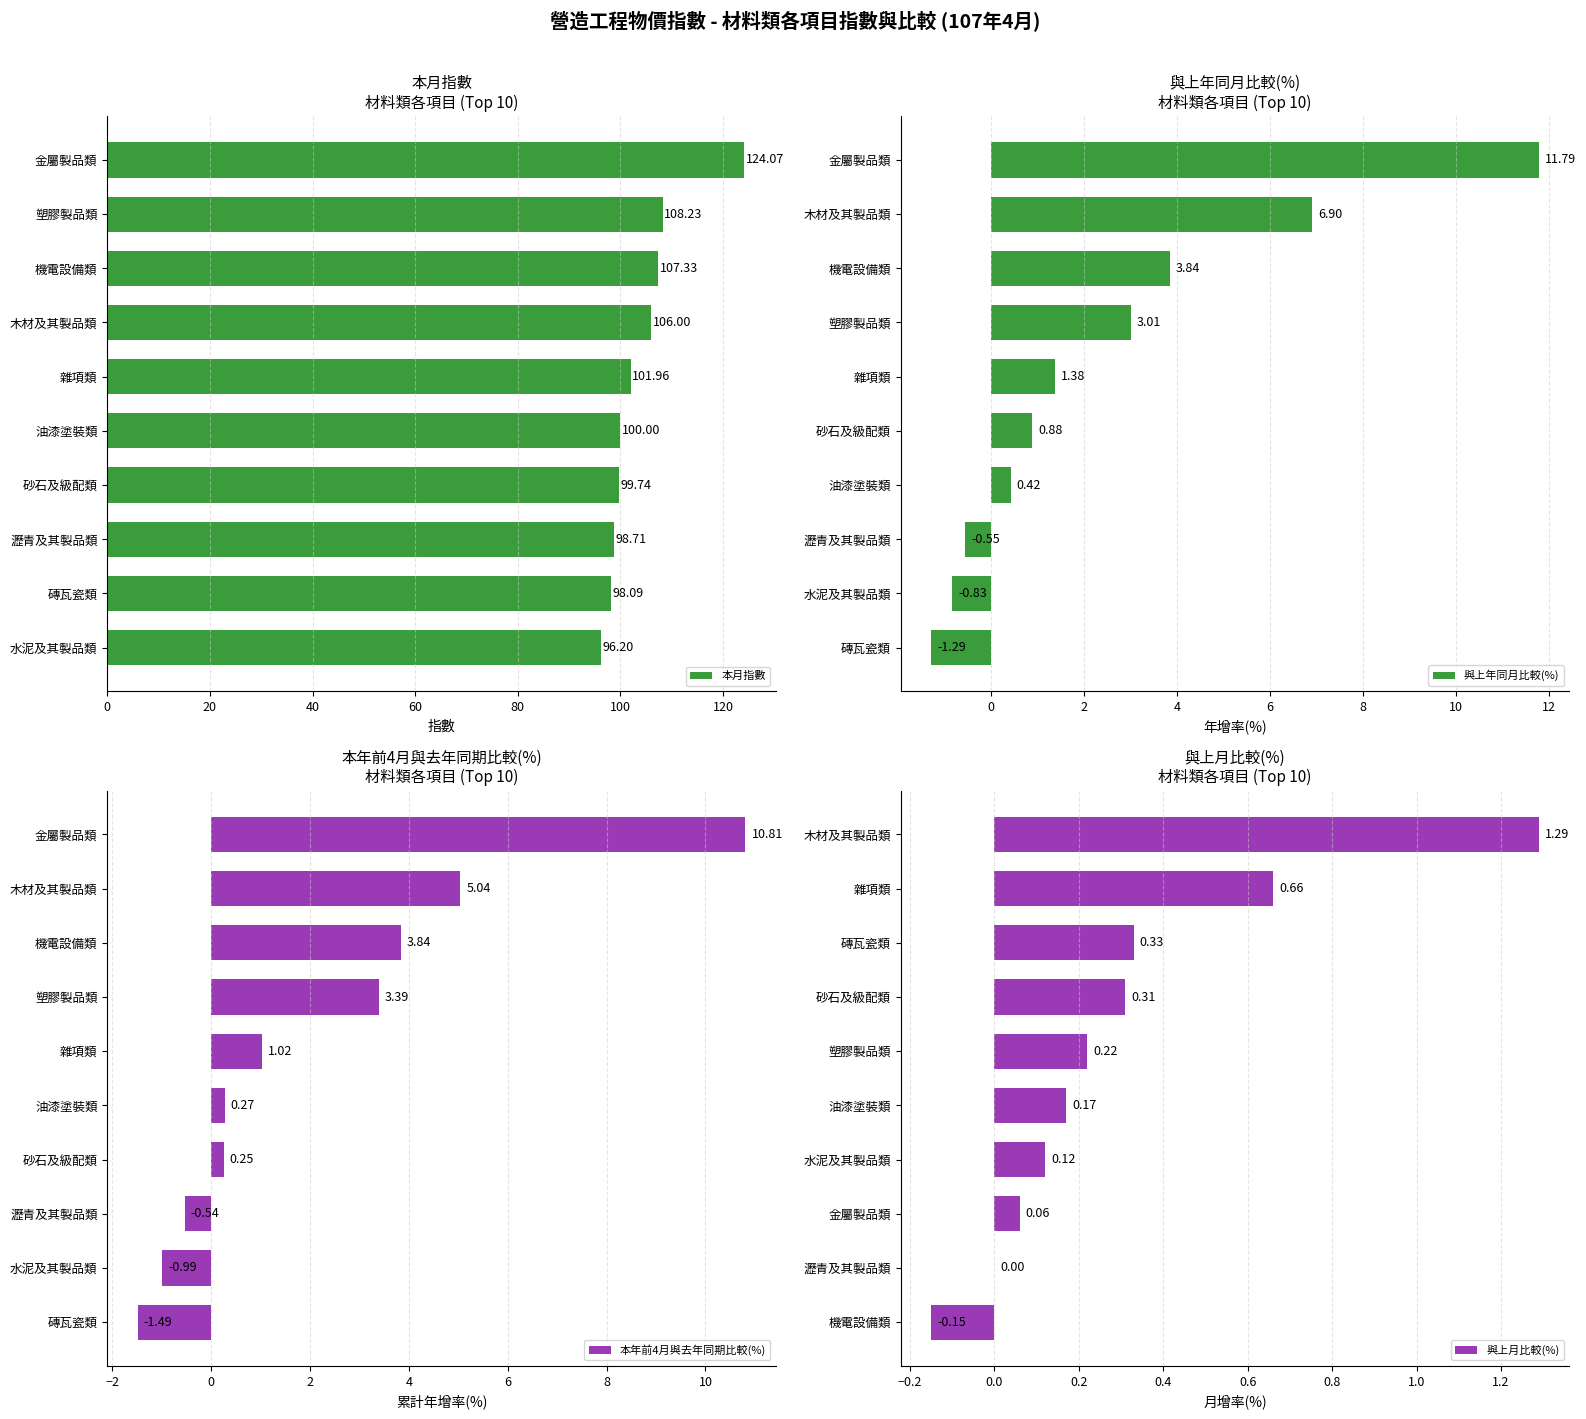

Rank the categories by 本月指數 value from highest to lowest.

金屬製品類, 塑膠製品類, 機電設備類, 木材及其製品類, 雜項類, 油漆塗裝類, 砂石及級配類, 瀝青及其製品類, 磚瓦瓷類, 水泥及其製品類